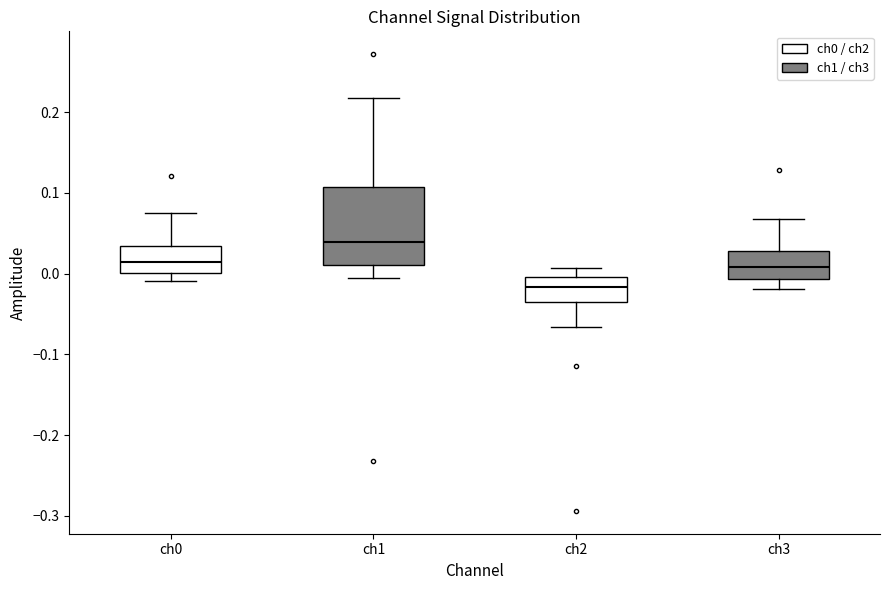

Which box has the highest median line?

ch1